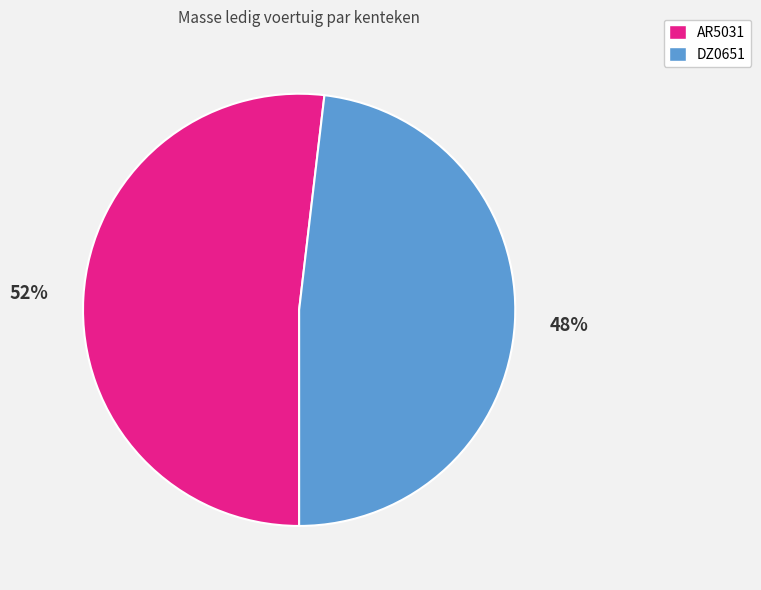

Does AR5031 account for over 50% of the chart?

Yes